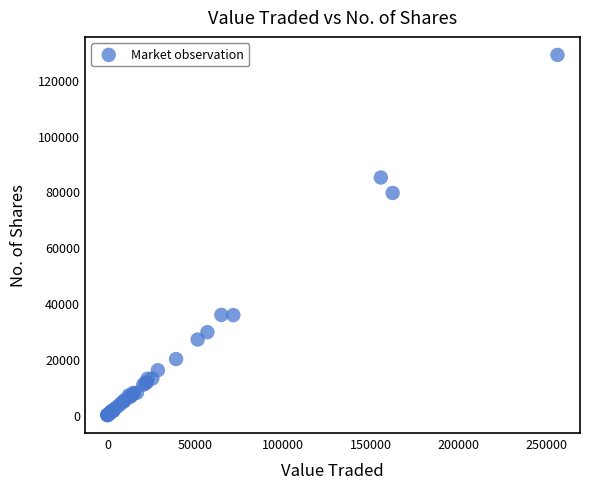

What Y value in the scatter plot is closest to 64443?

79466